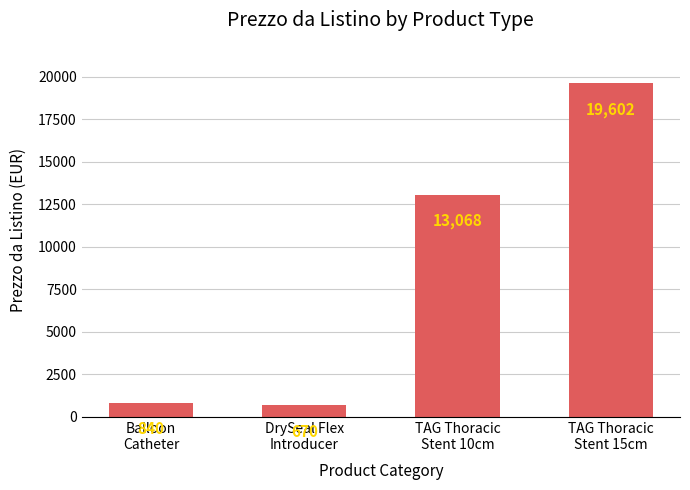

Reading right to left, list all the values displayed in this chart.

19602	13068	670	840